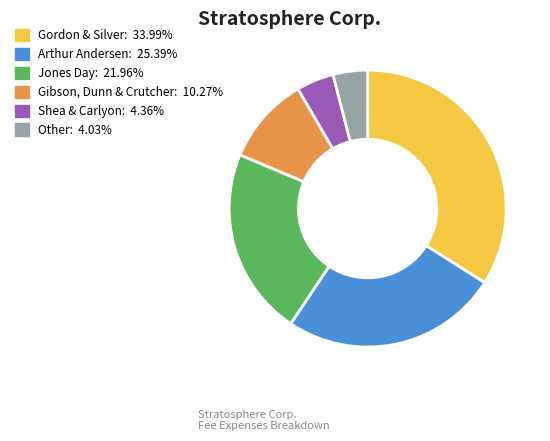

Approximately how many times larger is the value at Arthur Andersen compared to Other?

6.3